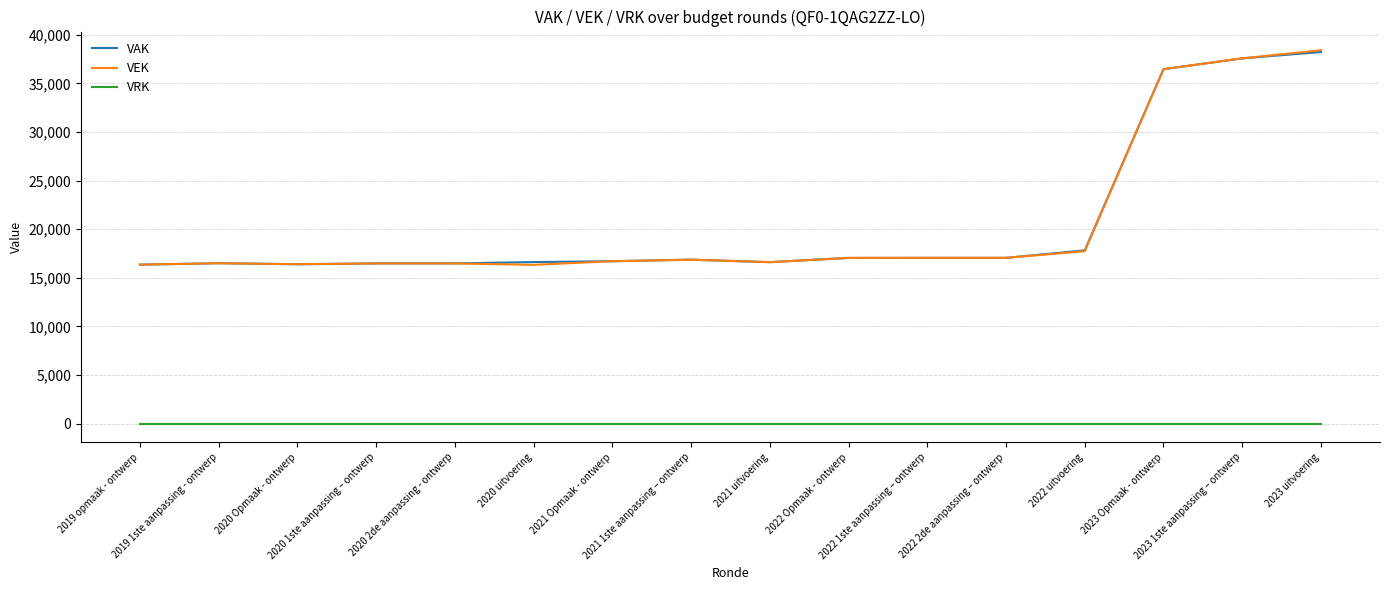

True or false: VAK and VRK intersect in this chart.

False